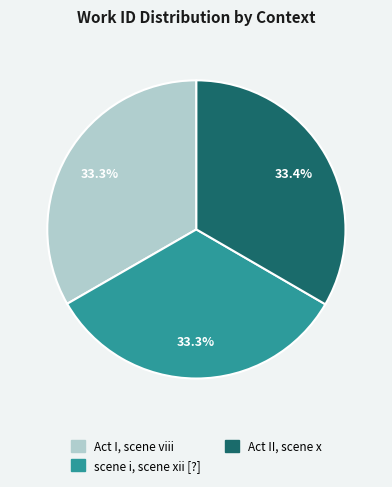

What percentage is the scene i, scene xii [?] slice, to the nearest percent?

33%